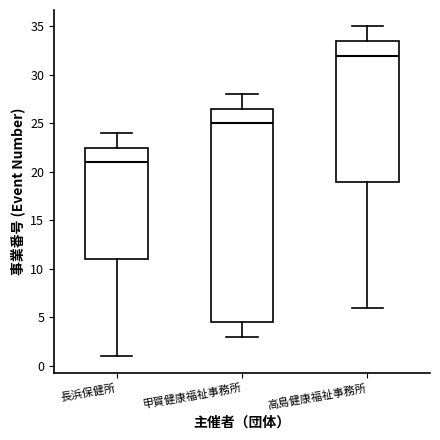

Which box is the tallest, from its lower edge to its upper edge?

甲賀健康福祉事務所